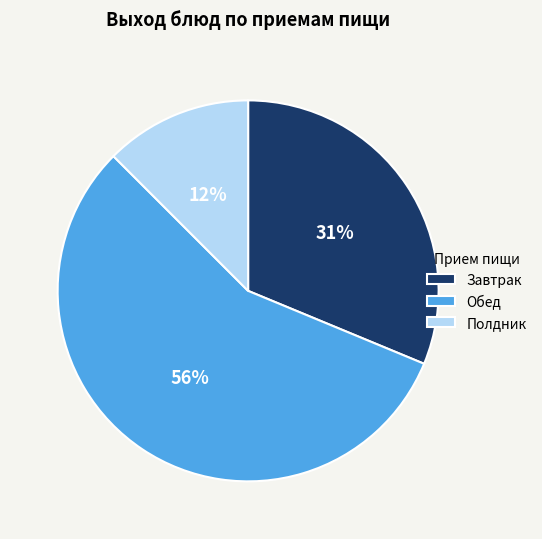

The Полдник slice represents 26% of the pie. True or false?

False